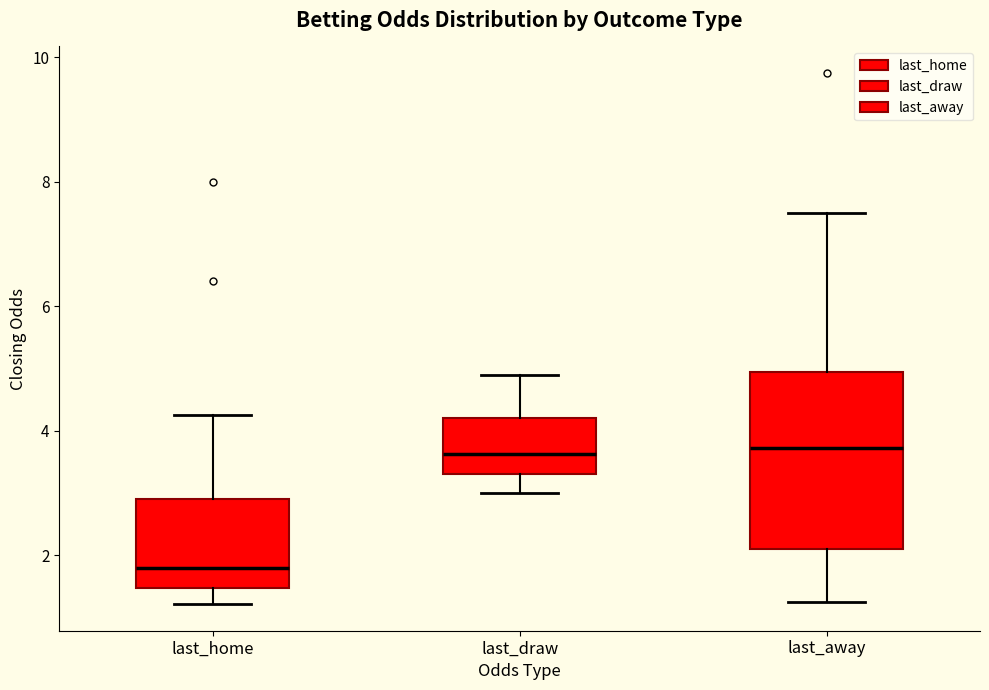

Comparing the boxes themselves (not the whiskers), which one is the tallest?

last_away